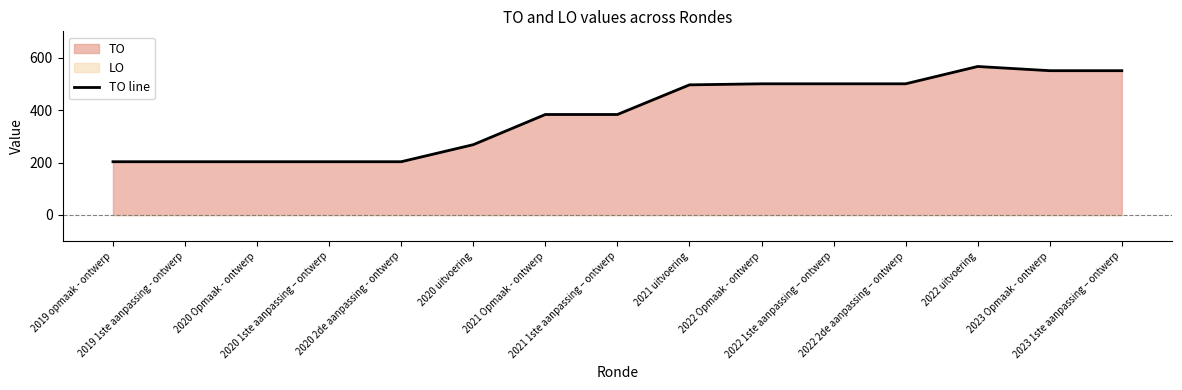

How many values are below 383?

6